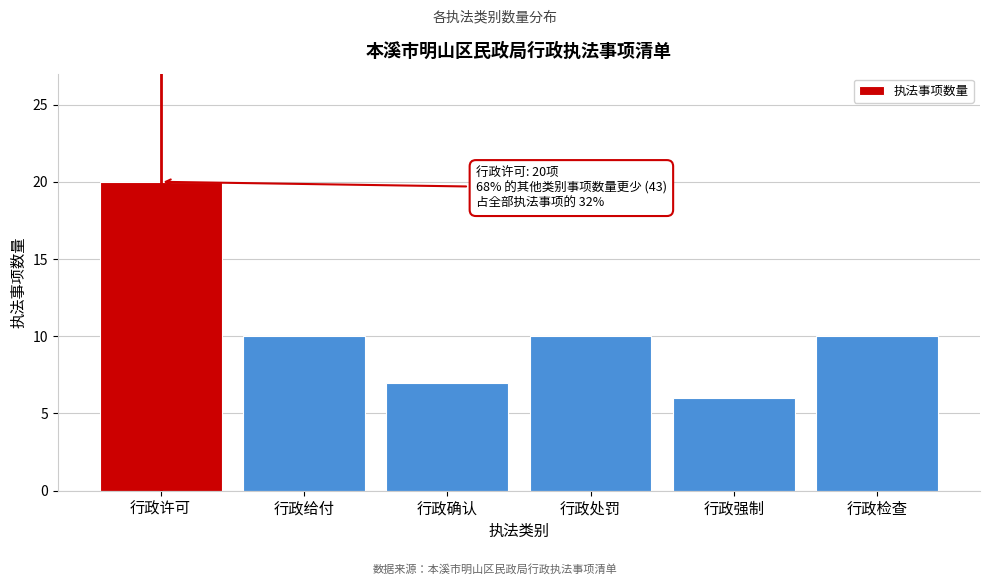

Reading left to right, extract all data points from this chart.

行政许可=20	行政给付=10	行政确认=7	行政处罚=10	行政强制=6	行政检查=10